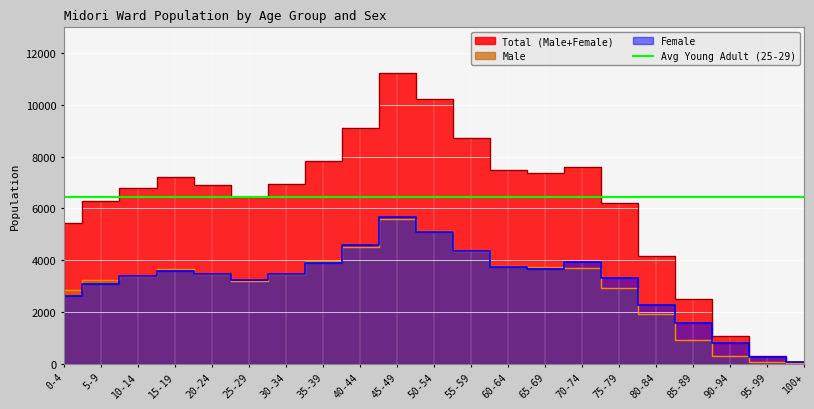

Between 40-44 and 50-54, which is larger?

50-54